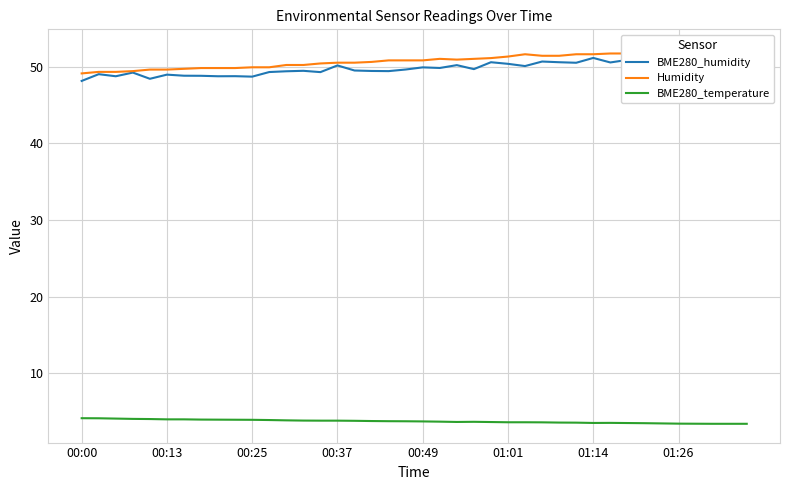

What is the lowest value of the Humidity series?

49.1